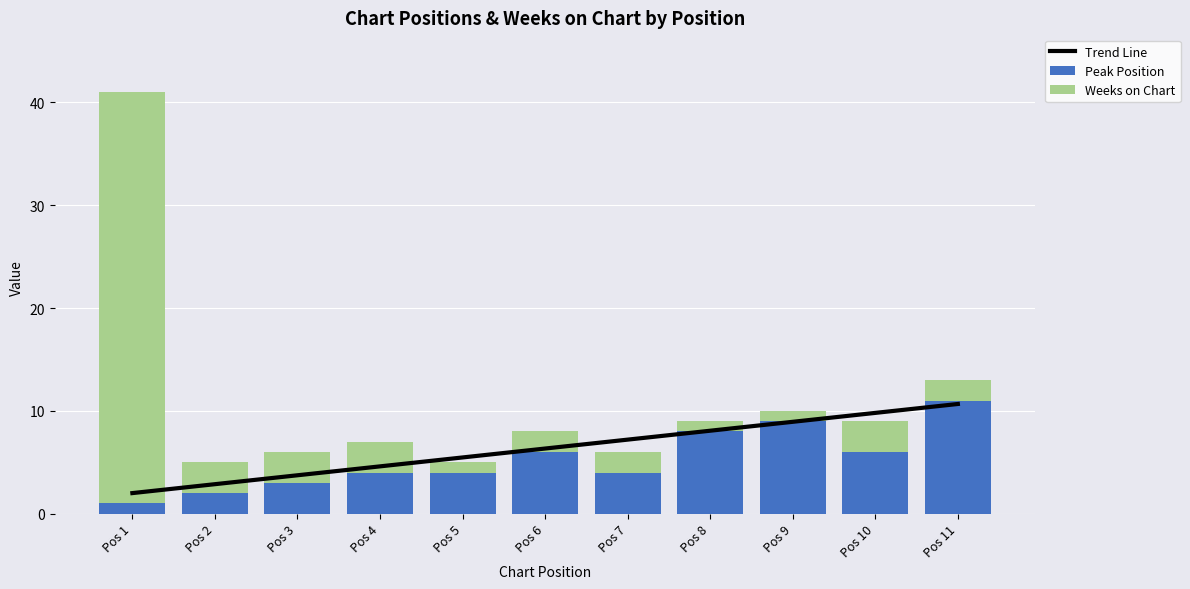

Which label corresponds to the smallest value in the chart?

Pos 1